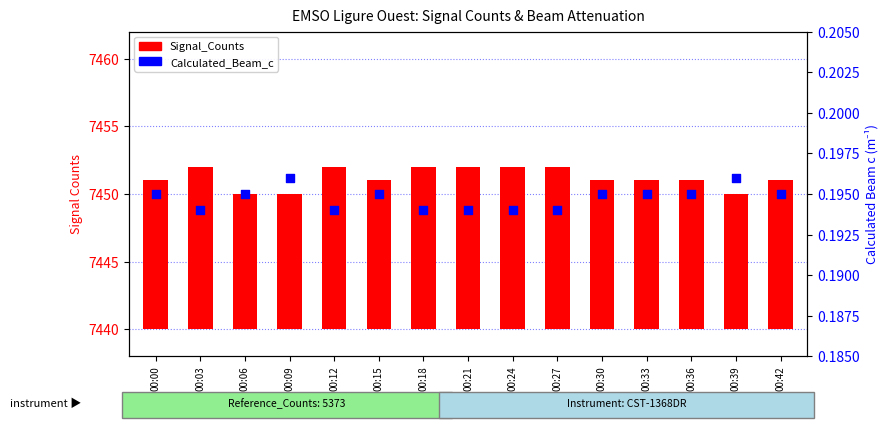

What are all the series names shown in the legend?

Signal_Counts, Calculated_Beam_c